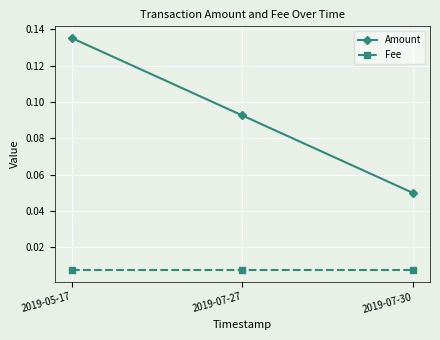

At which category is the sum across all series the highest?

2019-05-17